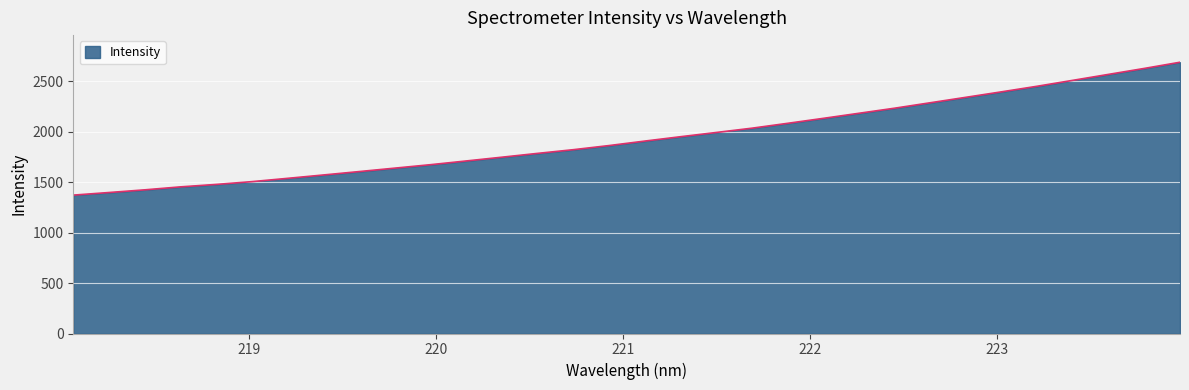

What is the maximum value shown in the chart?

2688.1